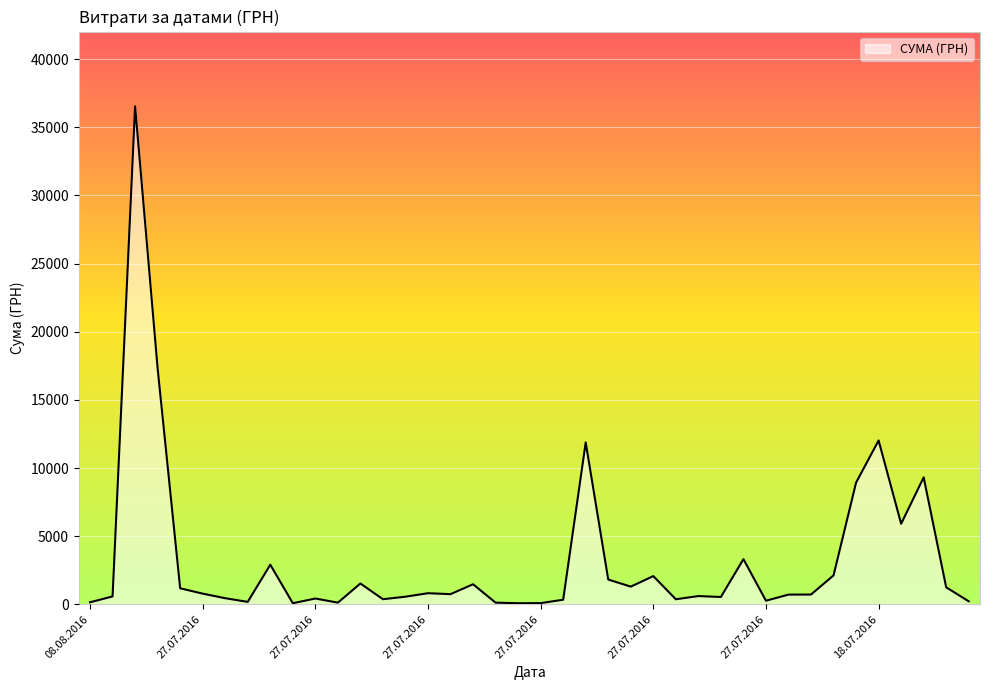

How many lines are shown in the chart?

1